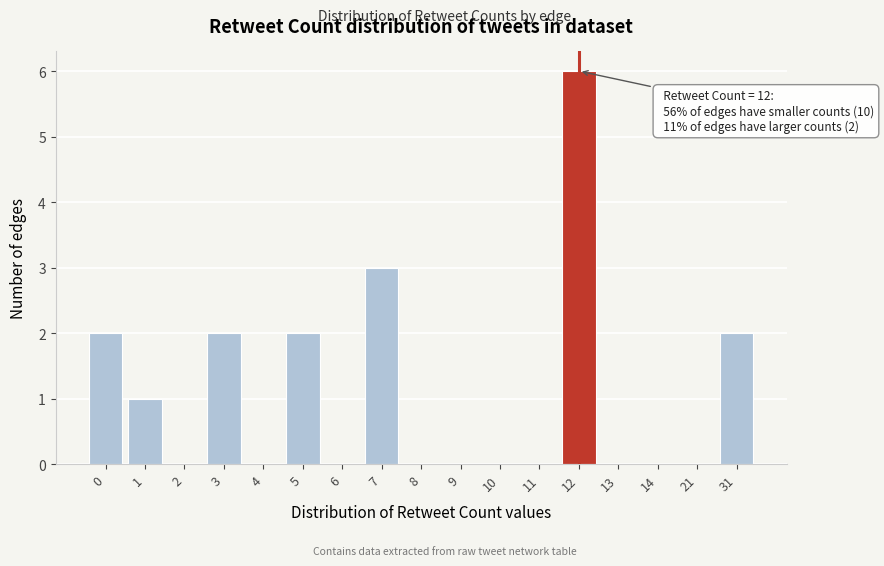

Reading right to left, what are all the values shown in this chart?

31=2	21=0	14=0	13=0	12=6	11=0	10=0	9=0	8=0	7=3	6=0	5=2	4=0	3=2	2=0	1=1	0=2